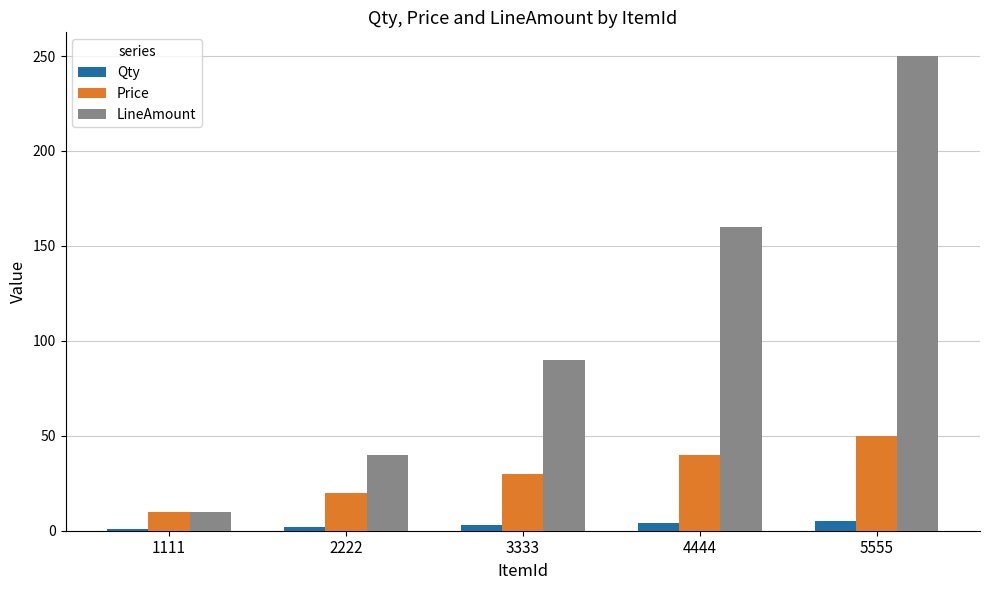

At which category is the sum across all series the highest?

5555